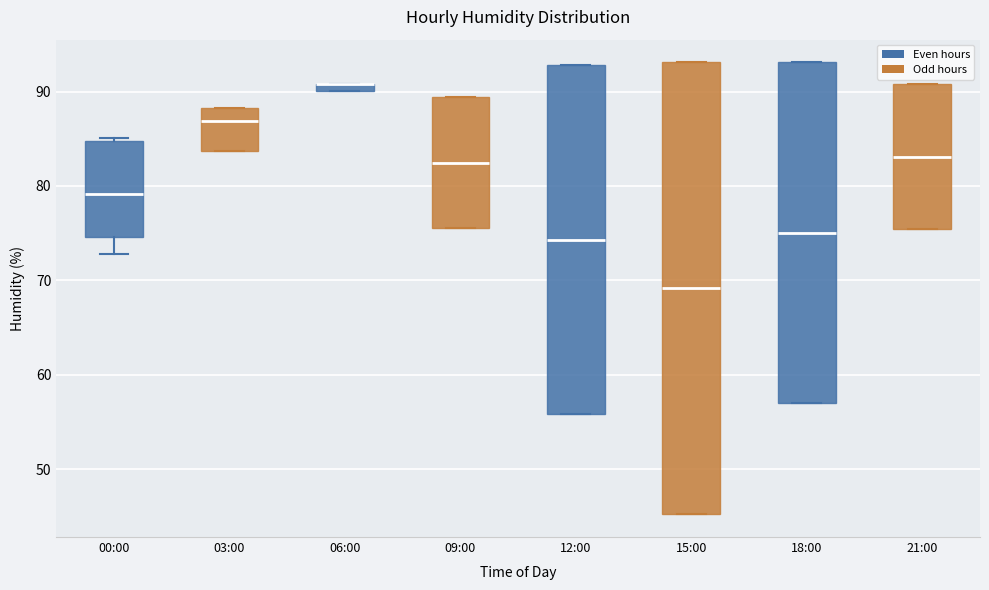

Where is the lower edge of the box for 06:00 on the y-axis? The values are not printed on the chart, so give them approximately, as read against the axis.

90